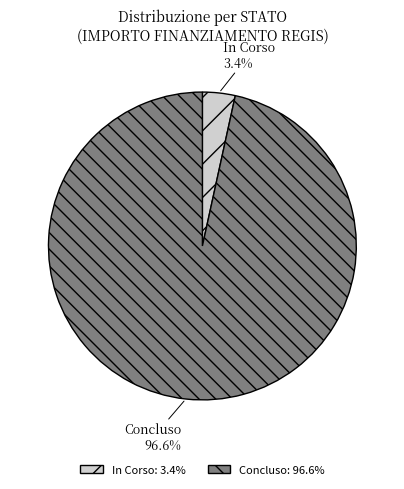

Which has a higher value, In Corso or Concluso?

Concluso